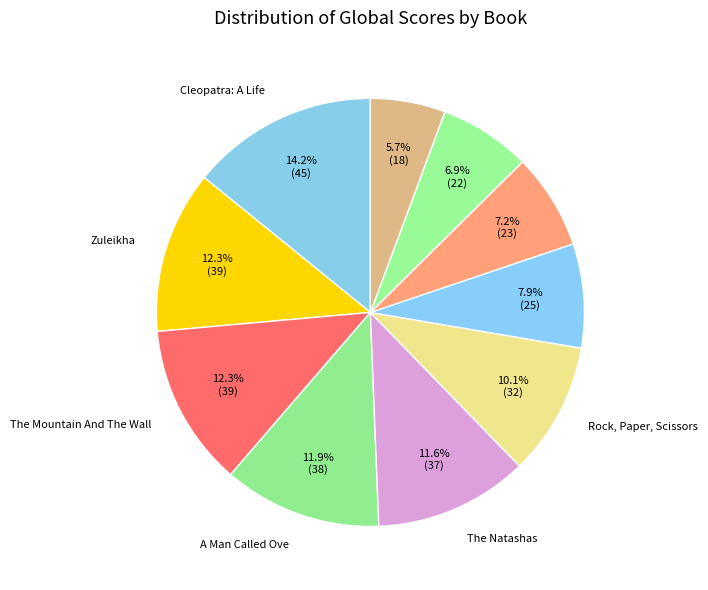

How many segments does this pie chart have?

10